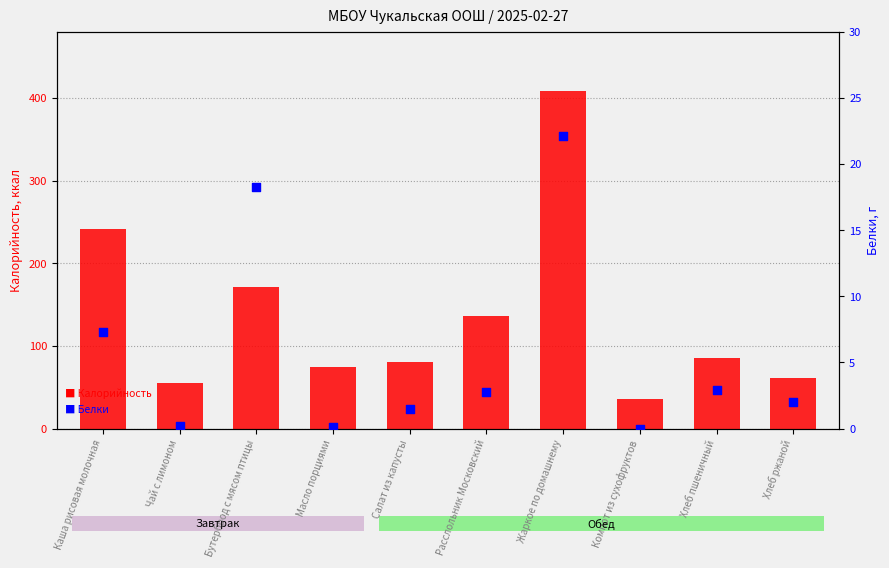

Which series has the largest total across all categories?

Калорийность (ккал)